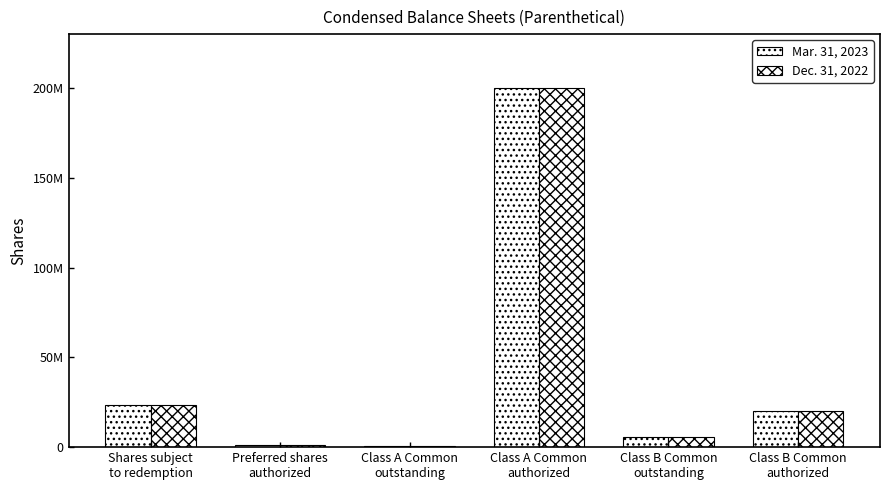

What is the difference between the maximum and second lowest values in the Mar. 31, 2023 series?

199000000